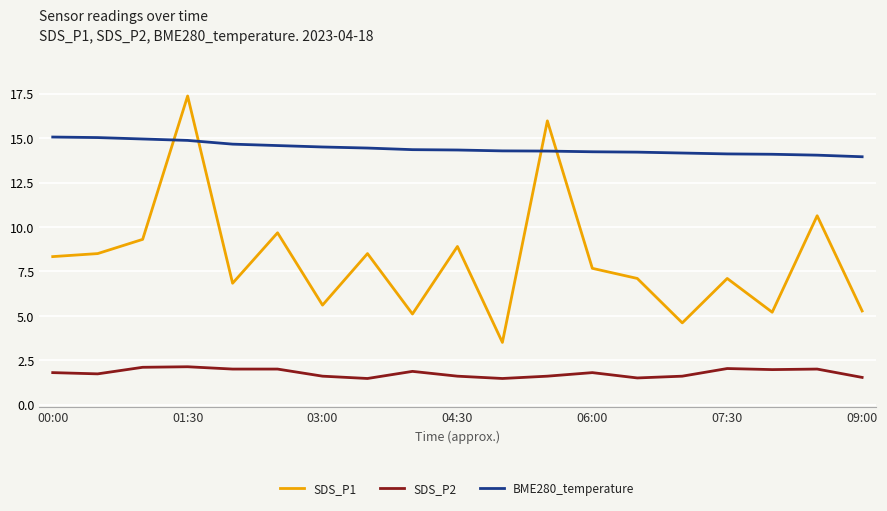

List the series in order of their peak value, lowest first.

SDS_P2, BME280_temperature, SDS_P1